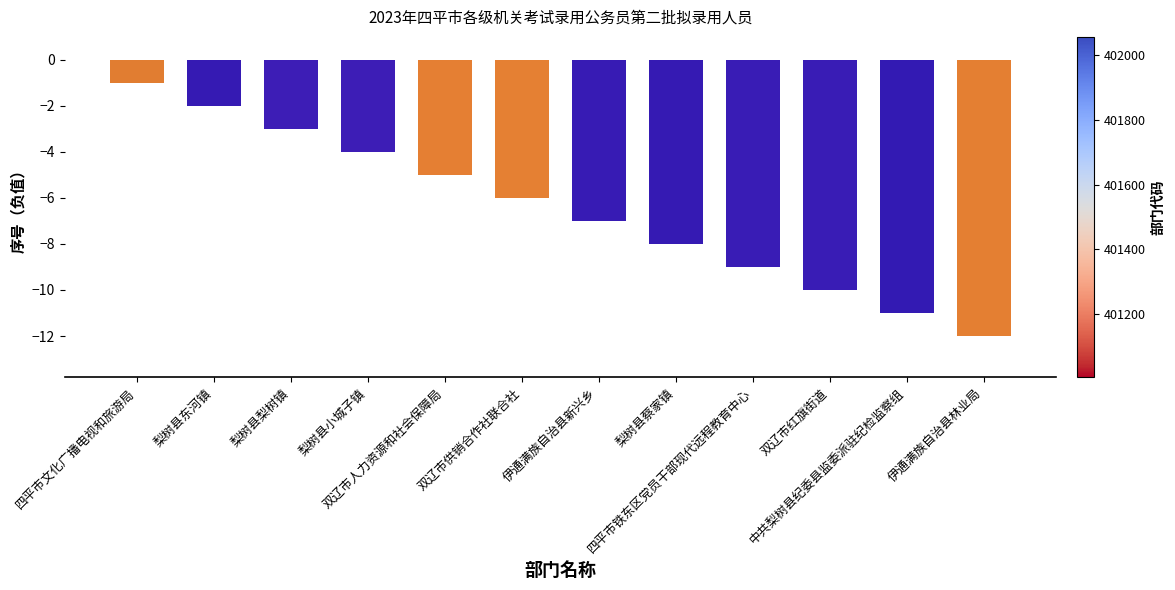

What is the average value?

-6